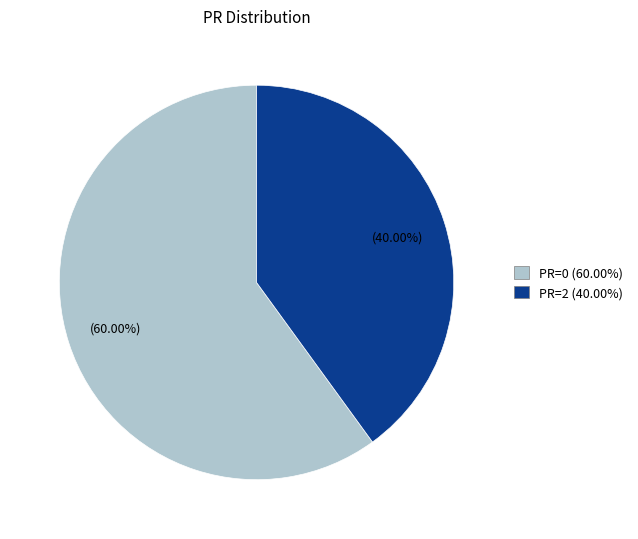

Combined, do PR=0 (60.00%) and PR=2 (40.00%) account for over 50%?

Yes